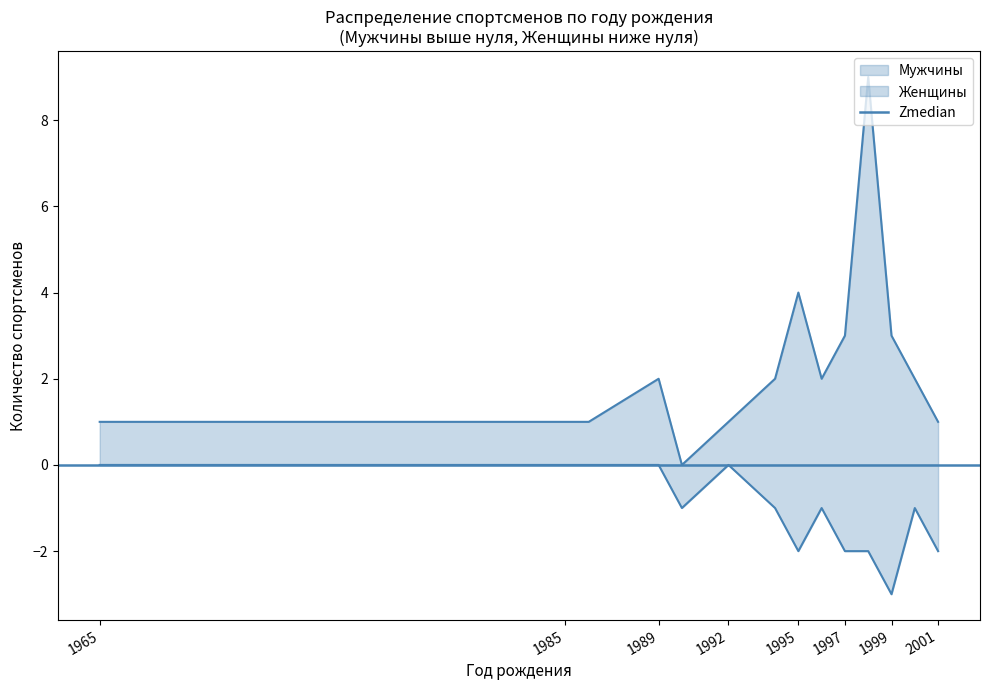

What is the highest value of the Мужчины series?

9